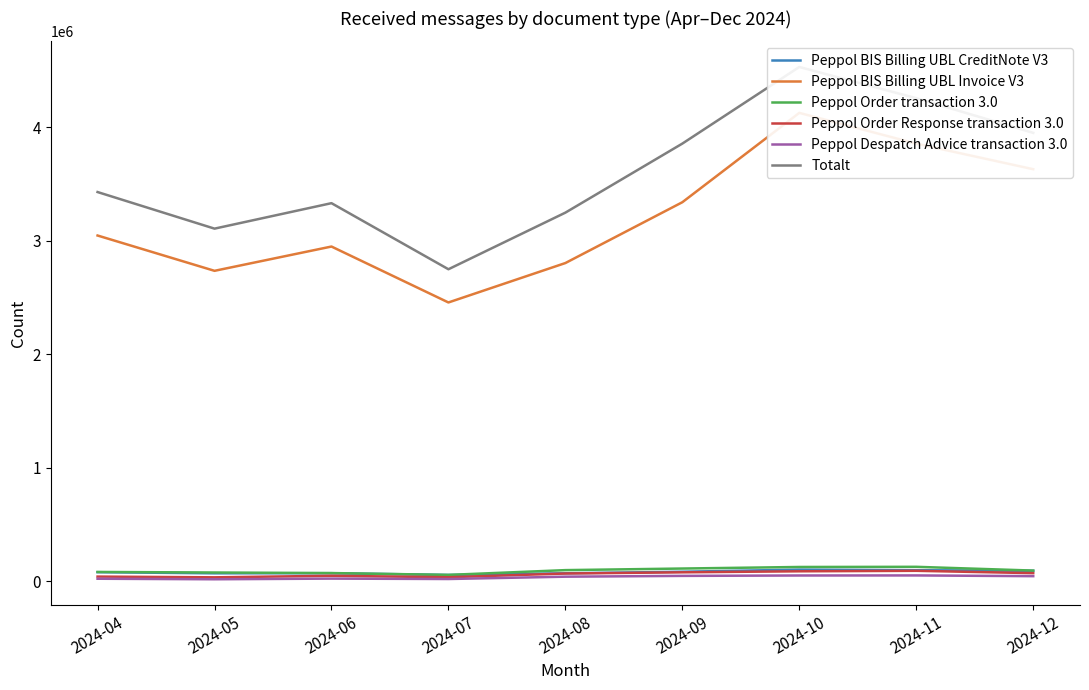

Between 2024-06 and 2024-11, which series saw the biggest shift?

Totalt